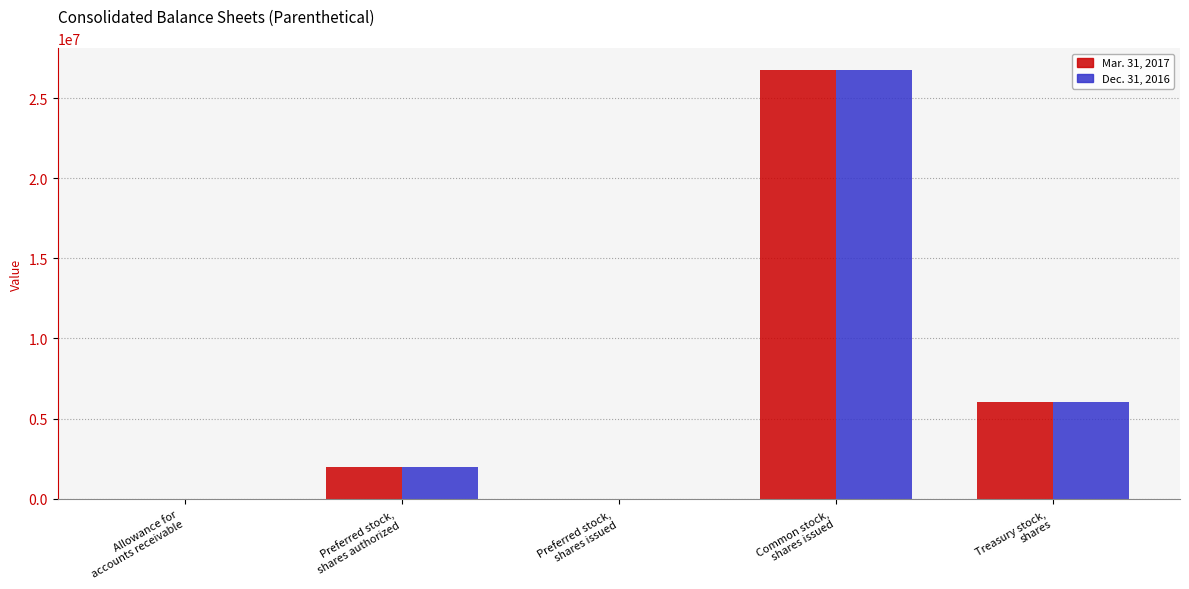

What is the greatest value displayed?

26775986